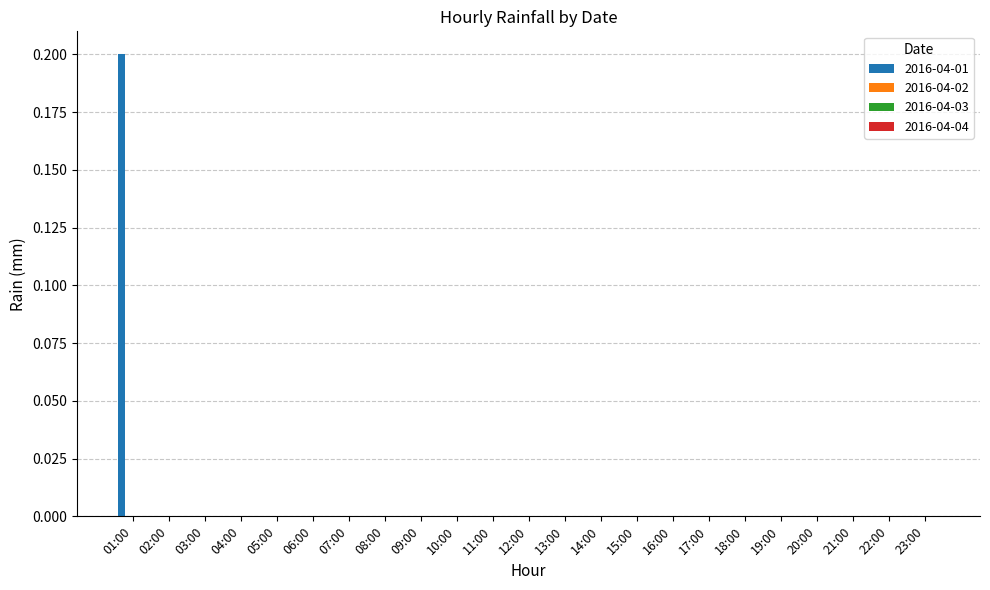

Count the number of categories in the chart.

23